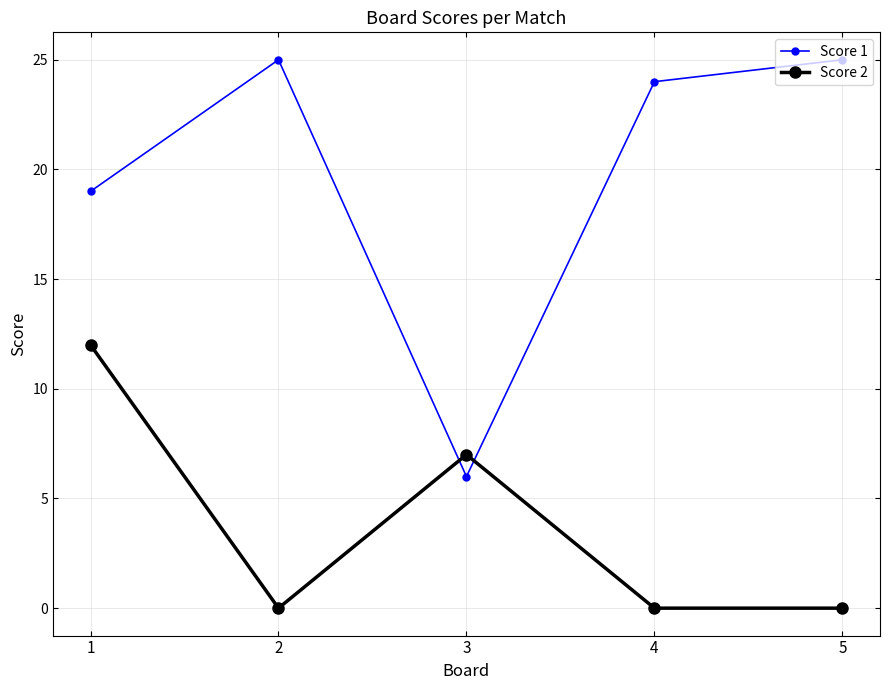

What is the highest value of the Score 2 series?

12